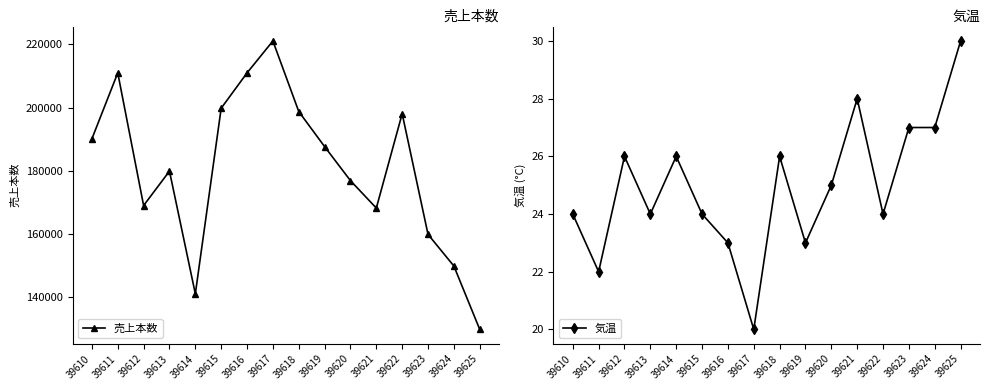

The value of 売上本数 at 39621 is 168211. True or false?

True